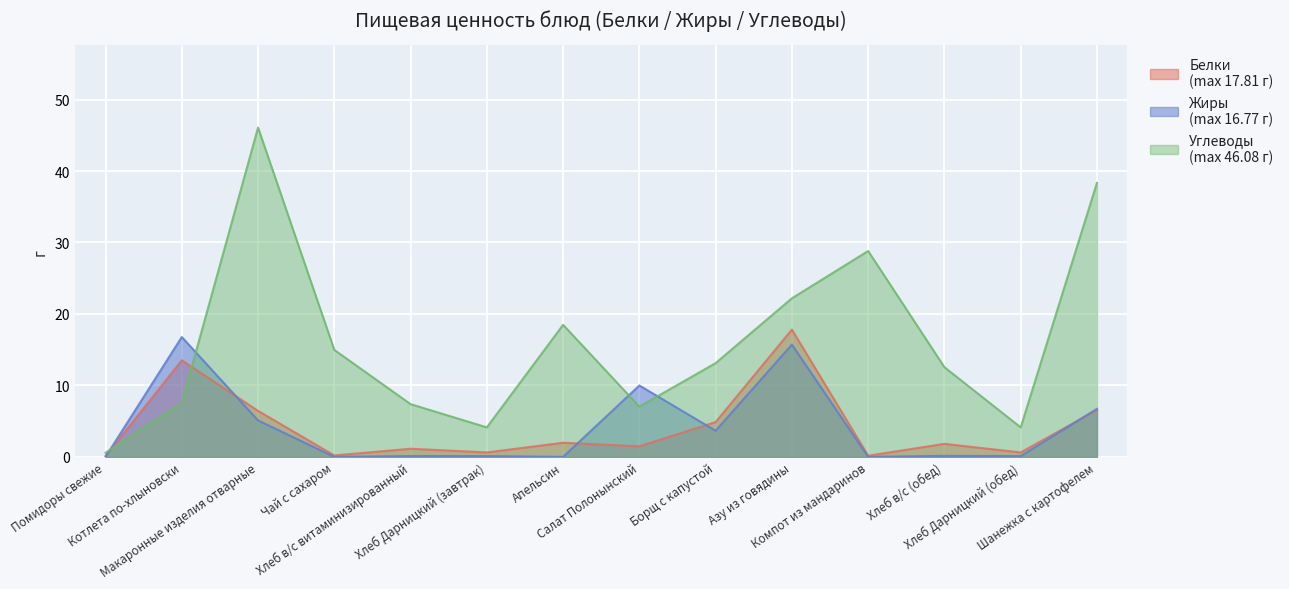

Reading right to left, list all the values displayed in this chart.

Белки: Шанежка с картофелем=6.5	Хлеб Дарницкий (обед)=0.6	Хлеб в/с (обед)=1.8	Компот из мандаринов=0.2	Азу из говядины=17.8	Борщ с капустой=4.9	Салат Полонынский=1.5	Апельсин=2.0	Хлеб Дарницкий (завтрак)=0.6	Хлеб в/с витаминизированный=1.1	Чай с сахаром=0.2	Макаронные изделия отварные=6.4	Котлета по-хлыновски=13.5	Помидоры свежие=0.1
Жиры: Шанежка с картофелем=6.7	Хлеб Дарницкий (обед)=0.1	Хлеб в/с (обед)=0.1	Компот из мандаринов=0.0	Азу из говядины=15.7	Борщ с капустой=3.7	Салат Полонынский=10.0	Апельсин=0.0	Хлеб Дарницкий (завтрак)=0.1	Хлеб в/с витаминизированный=0.1	Чай с сахаром=0.0	Макаронные изделия отварные=5.1	Котлета по-хлыновски=16.8	Помидоры свежие=0.0
Углеводы: Шанежка с картофелем=38.3	Хлеб Дарницкий (обед)=4.1	Хлеб в/с (обед)=12.6	Компот из мандаринов=28.8	Азу из говядины=22.2	Борщ с капустой=13.1	Салат Полонынский=7.0	Апельсин=18.5	Хлеб Дарницкий (завтрак)=4.1	Хлеб в/с витаминизированный=7.4	Чай с сахаром=15.0	Макаронные изделия отварные=46.1	Котлета по-хлыновски=7.6	Помидоры свежие=0.6